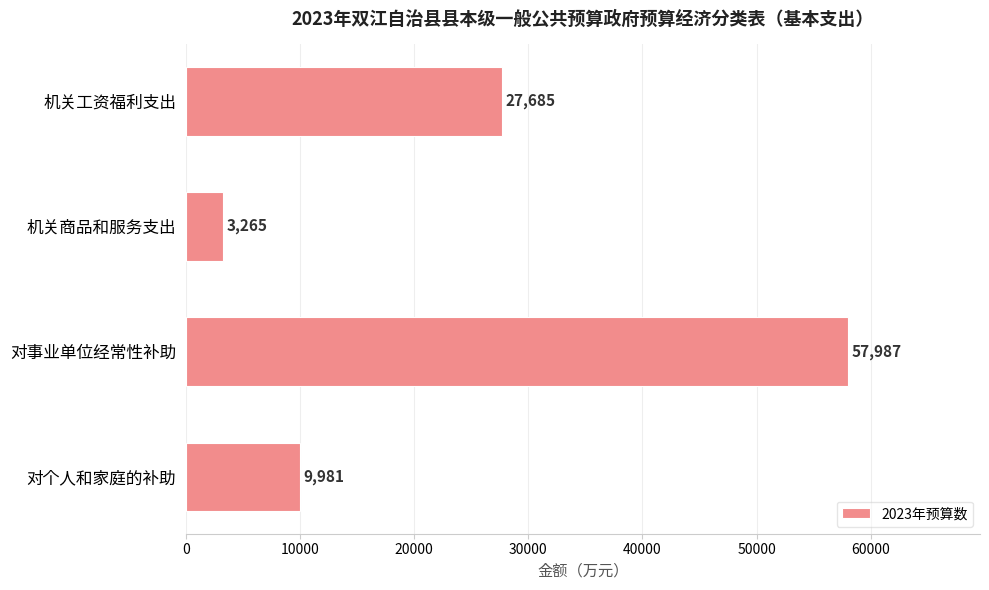

What is the sum of all values?

98918